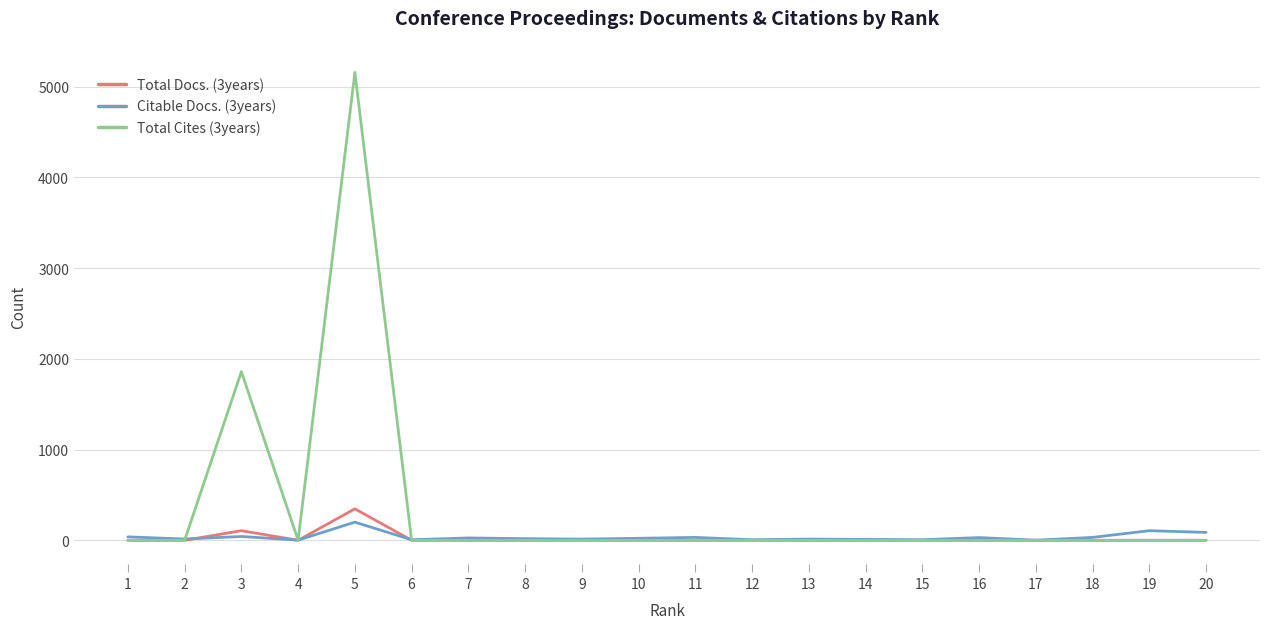

What is the maximum value shown in the chart?

5158